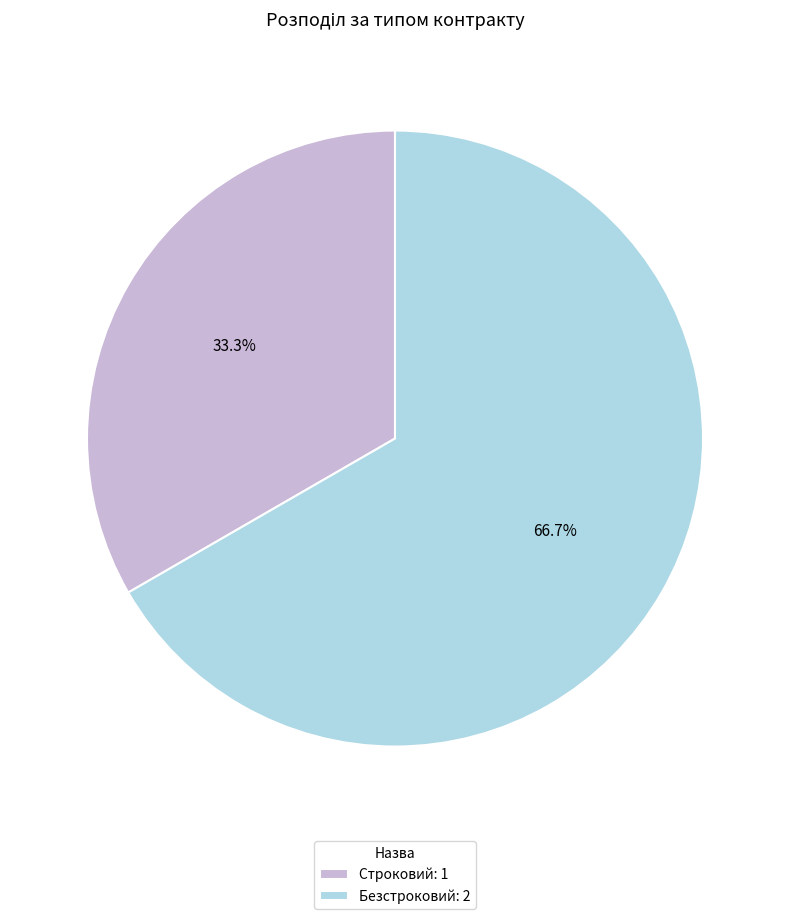

Which slice is the largest?

Безстроковий